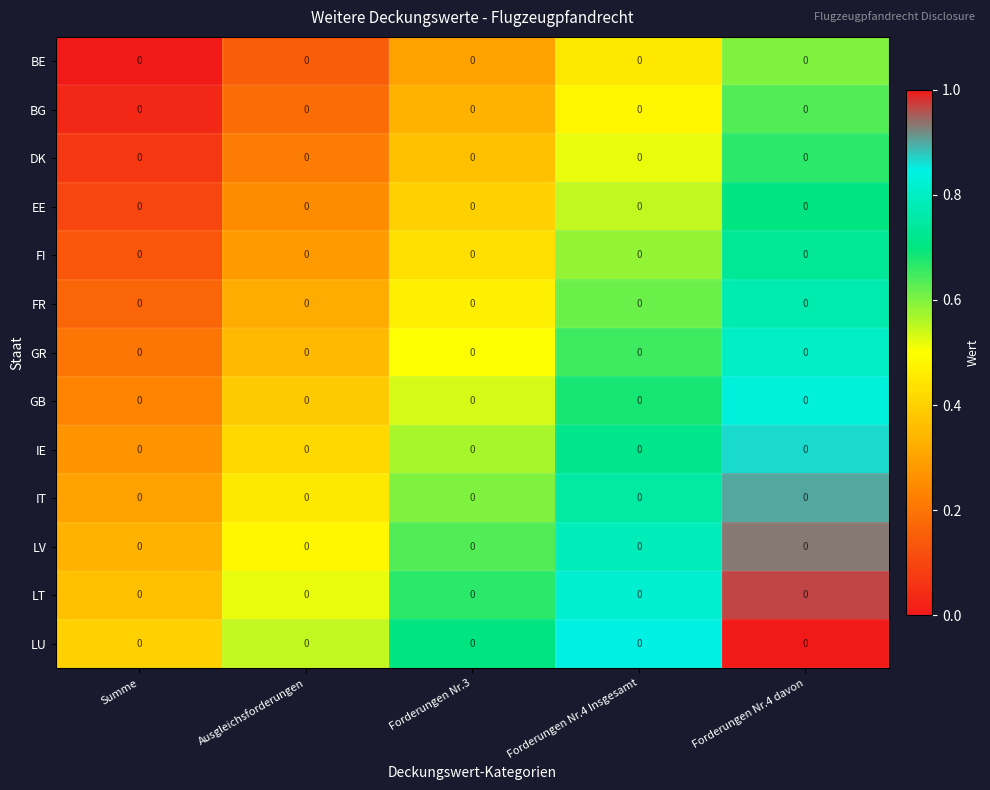

How many LU values are between 0 and 1?

5